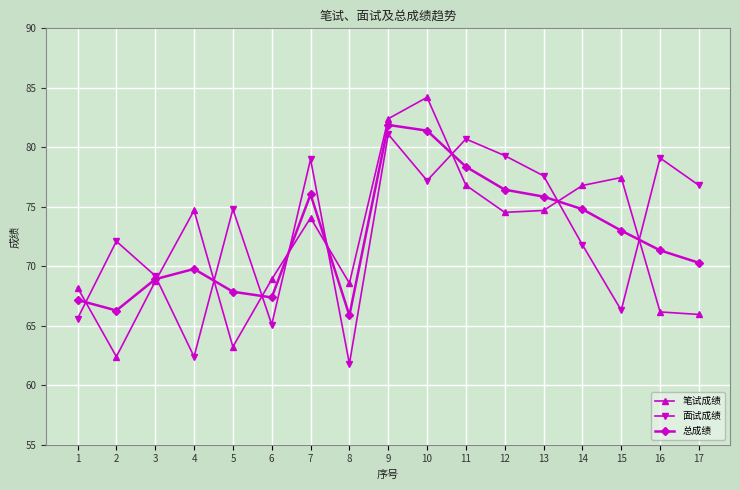

Which series has the largest range (max minus min)?

笔试成绩